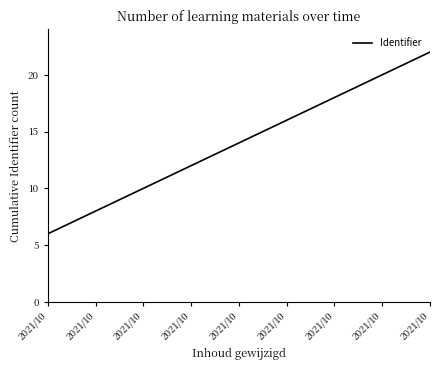

True or false: the data shows 6 at 2021/10.

True